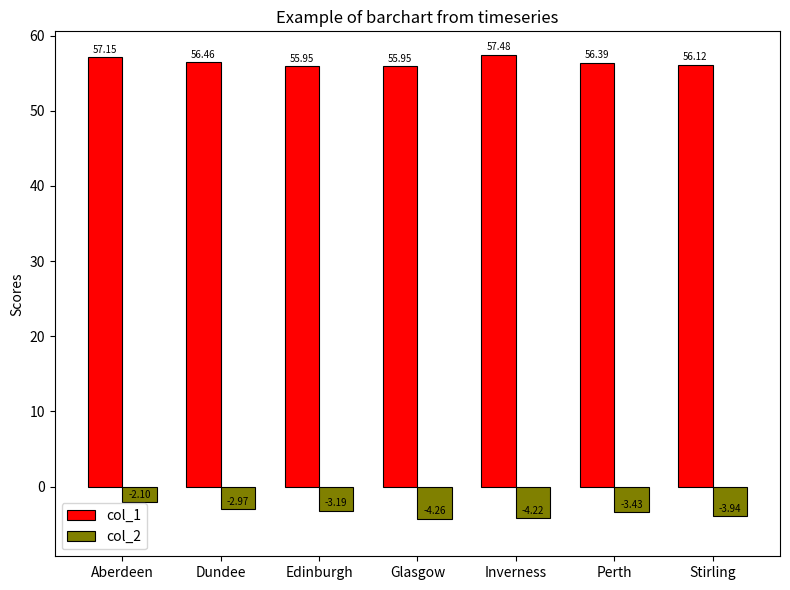

At how many categories does at least one series exceed 55?

7